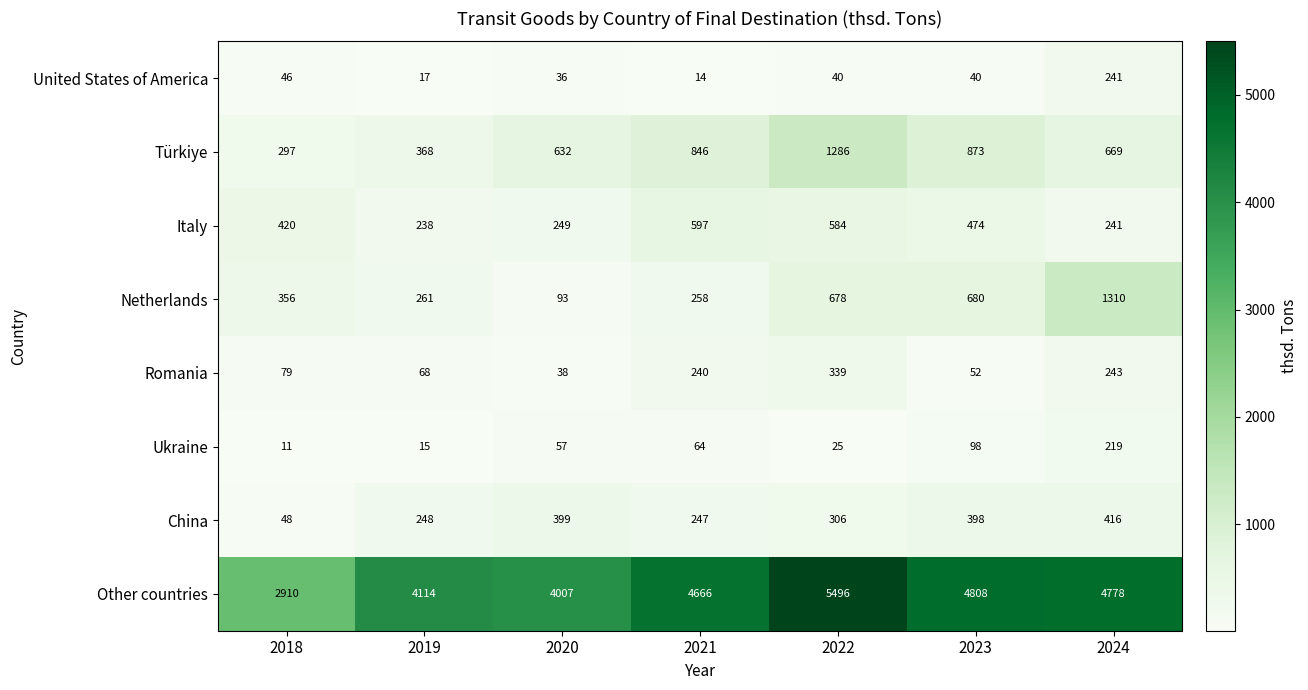

How many data points in China are less than 306?

3